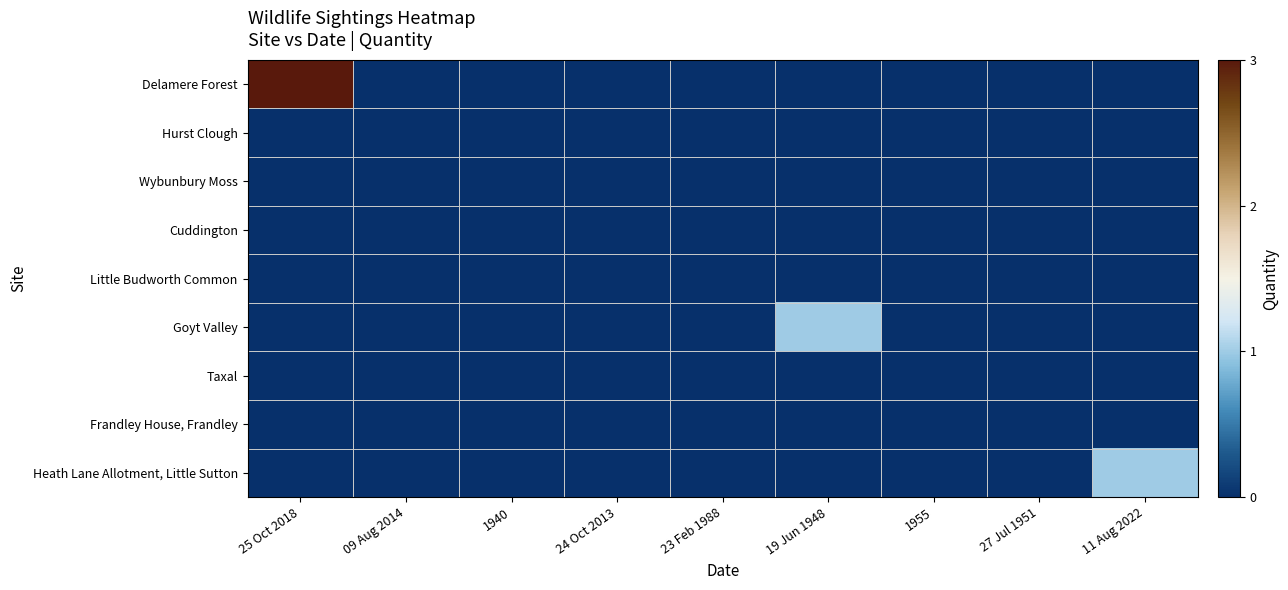

Reading left to right, transcribe all the data shown in this chart.

Delamere Forest: 25 Oct 2018=3	09 Aug 2014=0	1940=0	24 Oct 2013=0	23 Feb 1988=0	19 Jun 1948=0	1955=0	27 Jul 1951=0	11 Aug 2022=0
Hurst Clough: 25 Oct 2018=0	09 Aug 2014=0	1940=0	24 Oct 2013=0	23 Feb 1988=0	19 Jun 1948=0	1955=0	27 Jul 1951=0	11 Aug 2022=0
Wybunbury Moss: 25 Oct 2018=0	09 Aug 2014=0	1940=0	24 Oct 2013=0	23 Feb 1988=0	19 Jun 1948=0	1955=0	27 Jul 1951=0	11 Aug 2022=0
Cuddington: 25 Oct 2018=0	09 Aug 2014=0	1940=0	24 Oct 2013=0	23 Feb 1988=0	19 Jun 1948=0	1955=0	27 Jul 1951=0	11 Aug 2022=0
Little Budworth Common: 25 Oct 2018=0	09 Aug 2014=0	1940=0	24 Oct 2013=0	23 Feb 1988=0	19 Jun 1948=0	1955=0	27 Jul 1951=0	11 Aug 2022=0
Goyt Valley: 25 Oct 2018=0	09 Aug 2014=0	1940=0	24 Oct 2013=0	23 Feb 1988=0	19 Jun 1948=1	1955=0	27 Jul 1951=0	11 Aug 2022=0
Taxal: 25 Oct 2018=0	09 Aug 2014=0	1940=0	24 Oct 2013=0	23 Feb 1988=0	19 Jun 1948=0	1955=0	27 Jul 1951=0	11 Aug 2022=0
Frandley House, Frandley: 25 Oct 2018=0	09 Aug 2014=0	1940=0	24 Oct 2013=0	23 Feb 1988=0	19 Jun 1948=0	1955=0	27 Jul 1951=0	11 Aug 2022=0
Heath Lane Allotment, Little Sutton: 25 Oct 2018=0	09 Aug 2014=0	1940=0	24 Oct 2013=0	23 Feb 1988=0	19 Jun 1948=0	1955=0	27 Jul 1951=0	11 Aug 2022=1